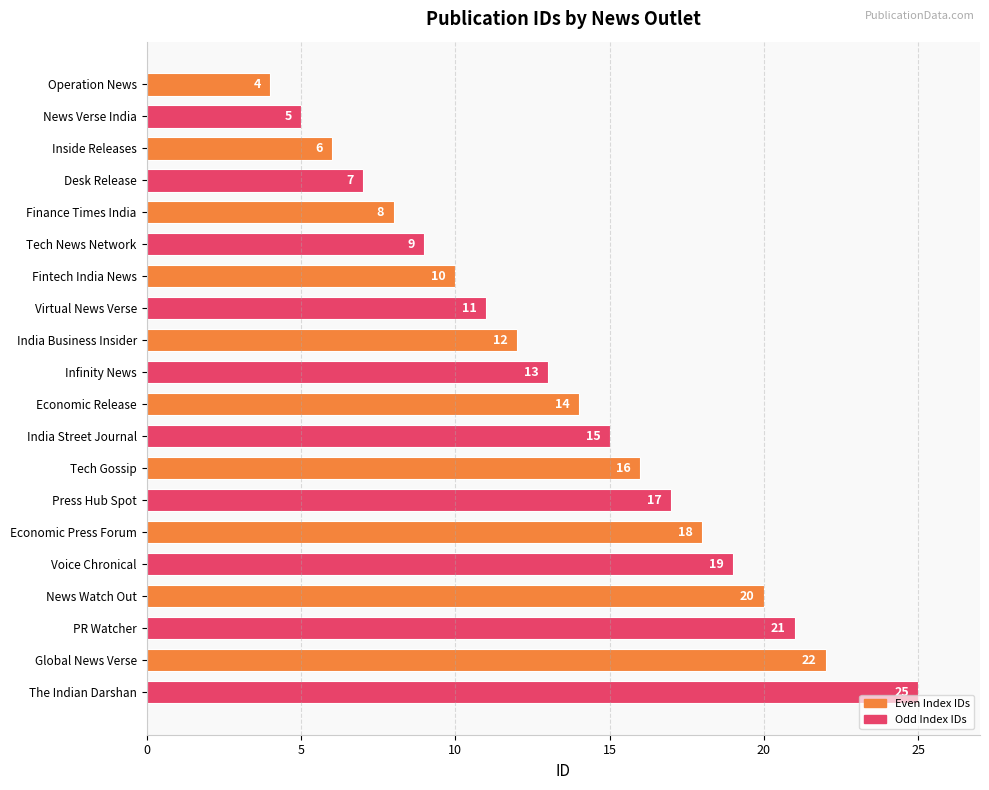

What is the change in value from Virtual News Verse to News Watch Out?

+9